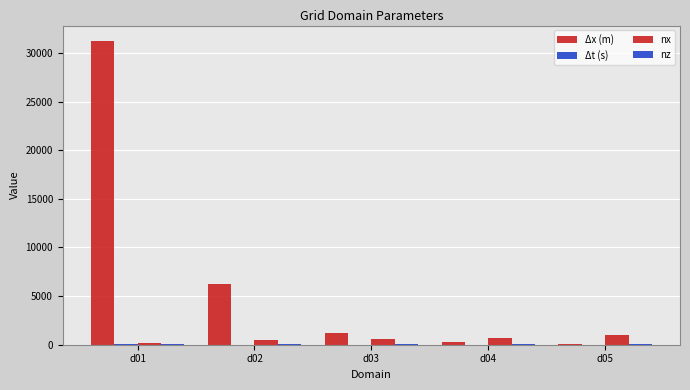

The value of nx at d01 is 49.8. True or false?

False